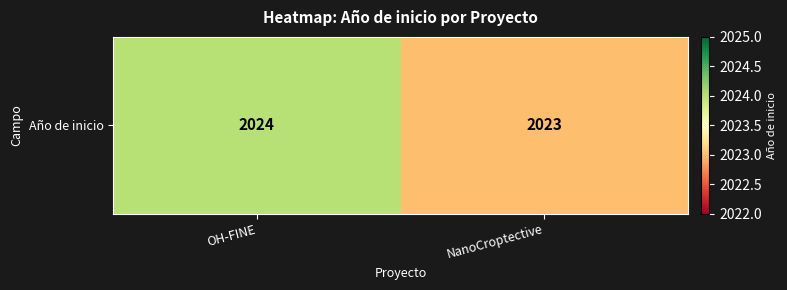

How many categories are shown in the chart?

2